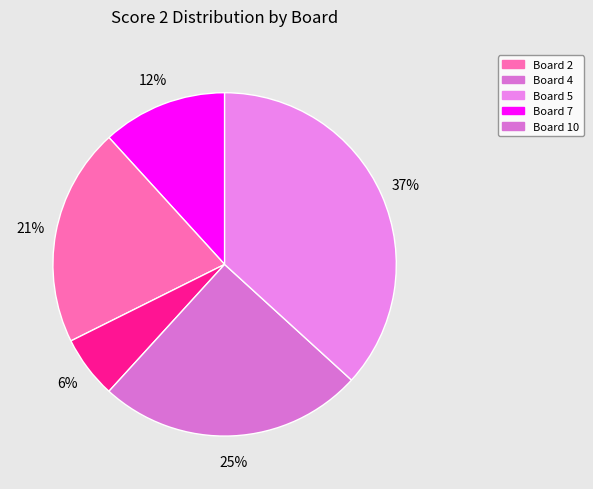

How many segments does this pie chart have?

5